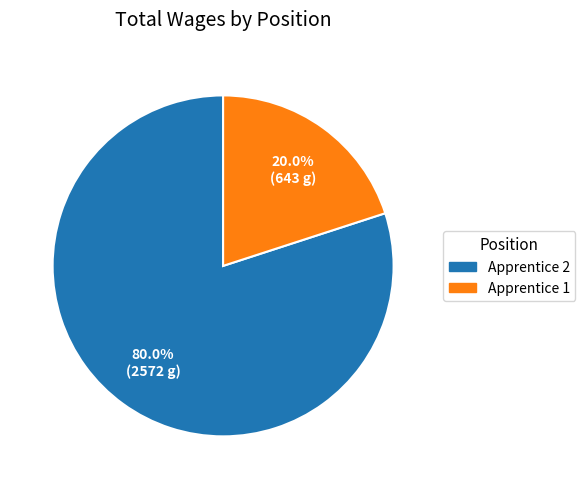

The Apprentice 1 slice represents 20% of the pie. True or false?

True